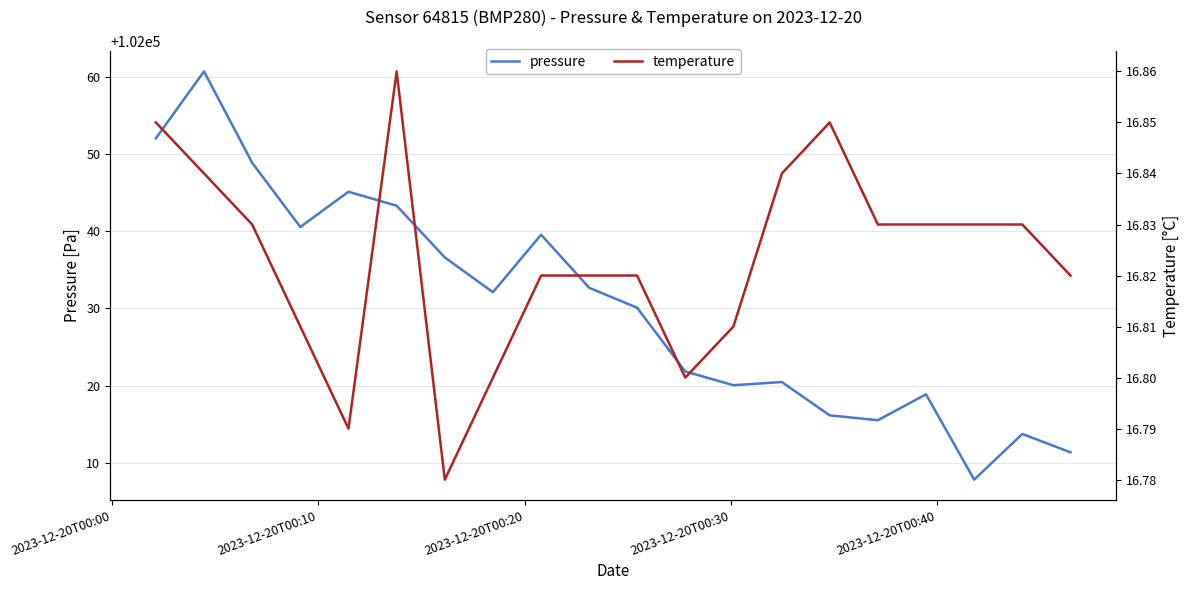

Rank the series by their average value, from lowest to highest.

temperature, pressure